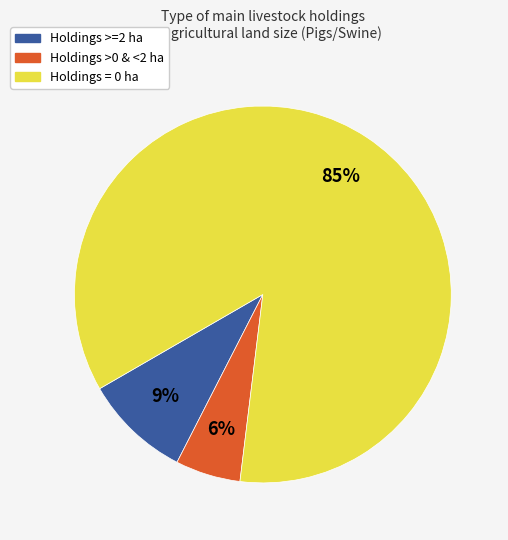

Is there a majority slice in this chart?

Yes